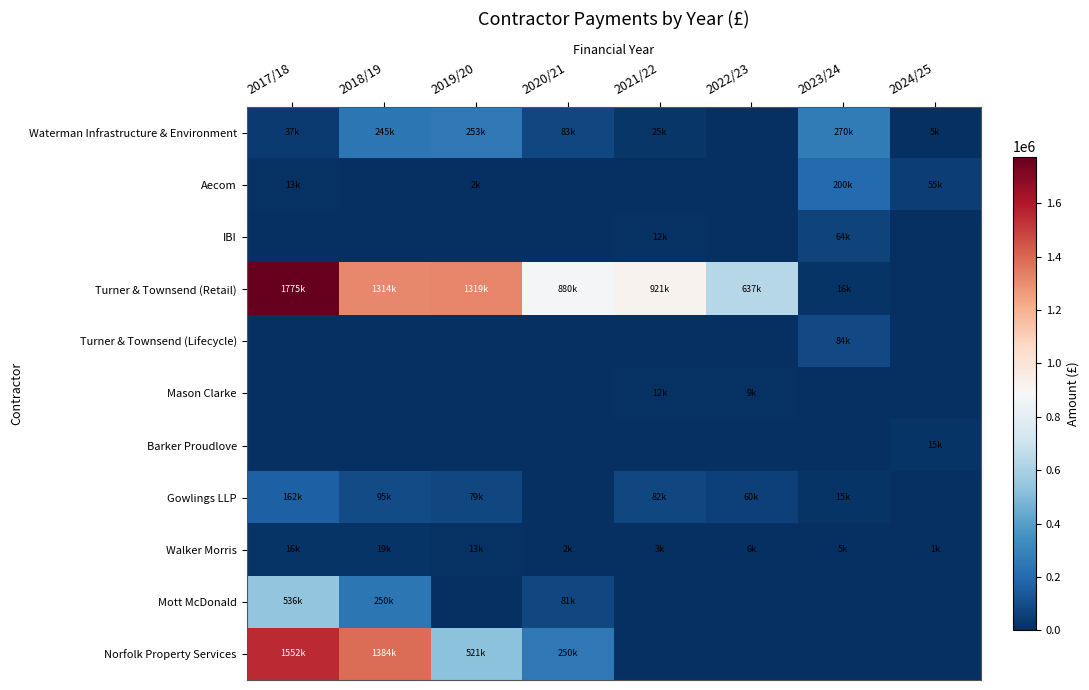

At which category does the chart reach its minimum across all series?

2022/23